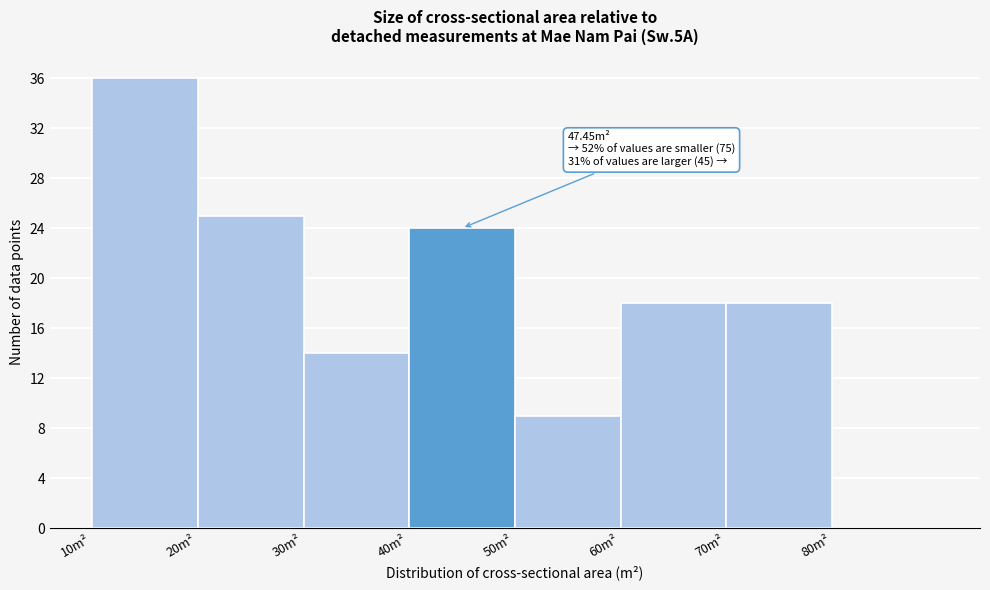

Over which range of the x-axis is the bar tallest?

10 to 20